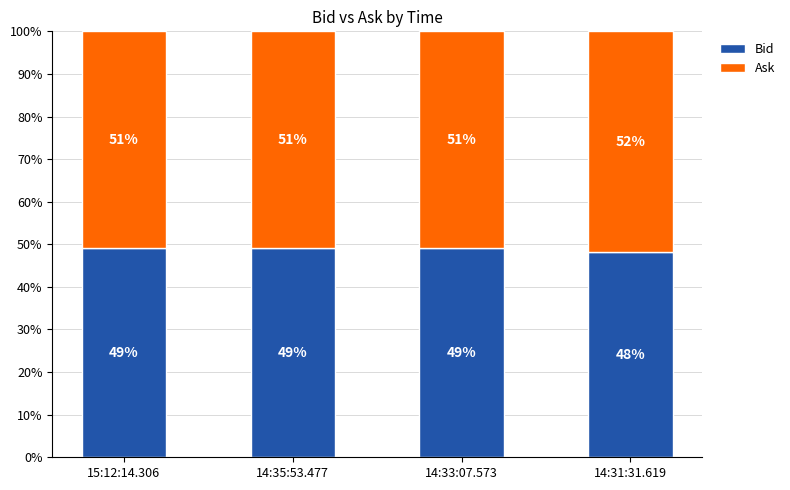

The Bid series shows 49.0 at 14:33:07.573. True or false?

True